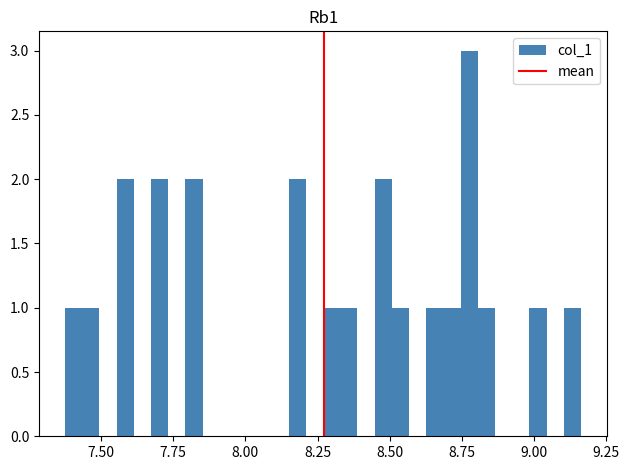

Around what value on the x-axis is the tallest bar? Give the approximate position of its centre, as read against the axis.

8.80